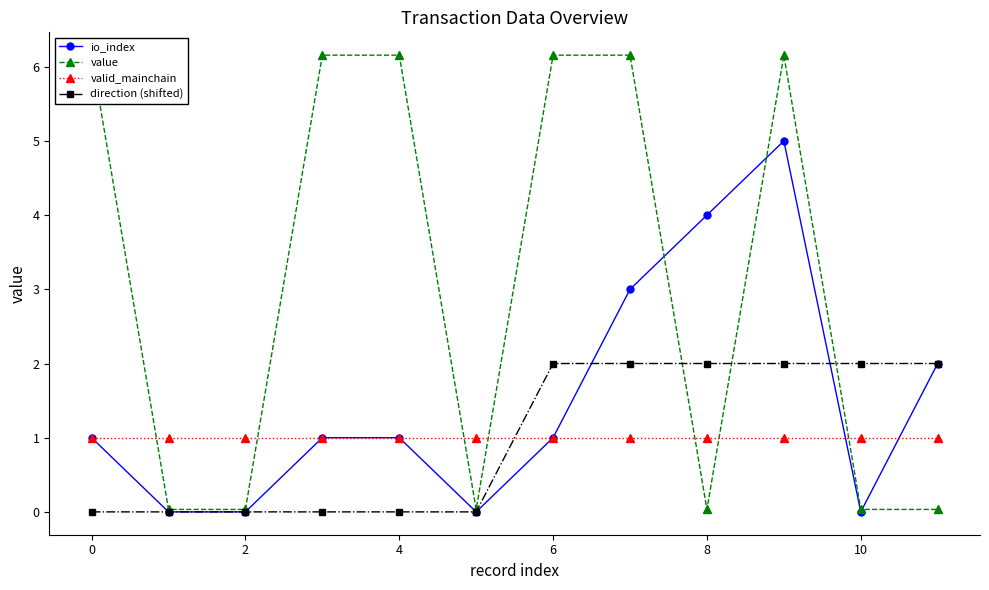

What is the minimum value for valid_mainchain?

1